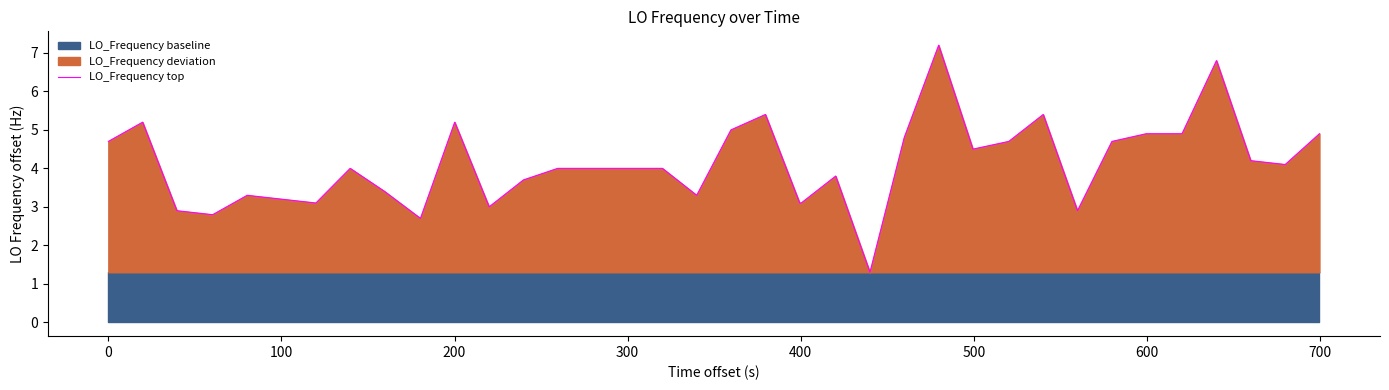

What is the lowest value of the LO_Frequency top series?

1.3